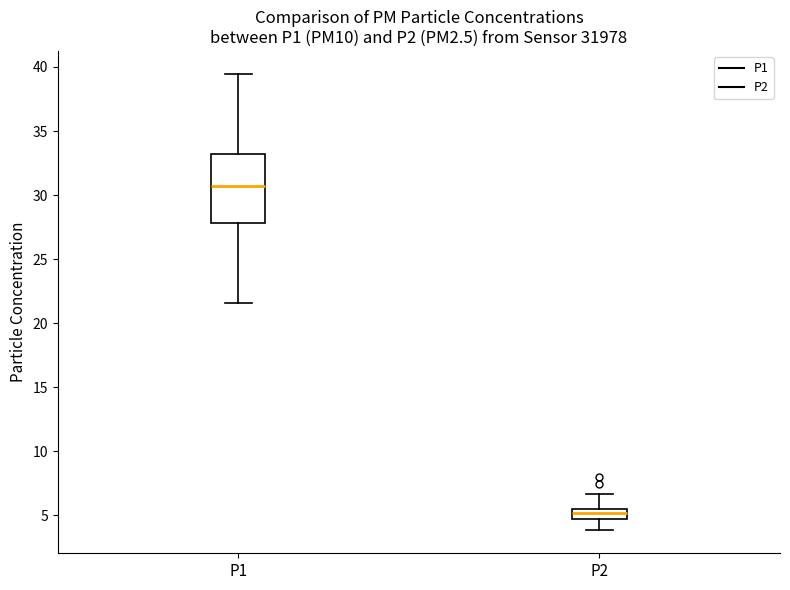

Reading left to right, transcribe this box plot: for each box, give where its median line is, the range the box spans, and where its two whiskers end, as read against the y-axis. The values are not printed on the chart, so give them approximately, as read against the axis.

P1: median 30.5, box 28.0 to 33.0, whiskers 21.5 to 39.5
P2: median 5.0, box 4.5 to 5.5, whiskers 4.0 to 6.5